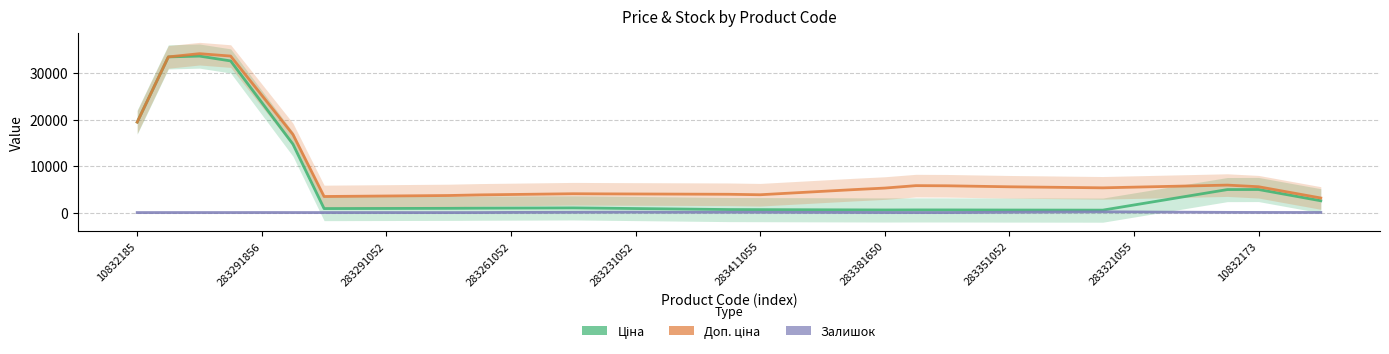

Which has a higher value, 20 or 19?

19